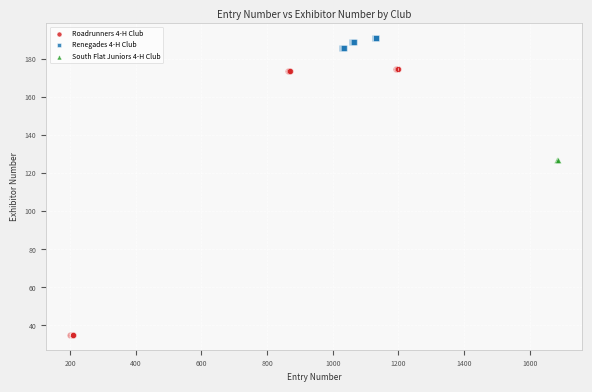

Which series reaches the minimum Y coordinate?

Roadrunners 4-H Club